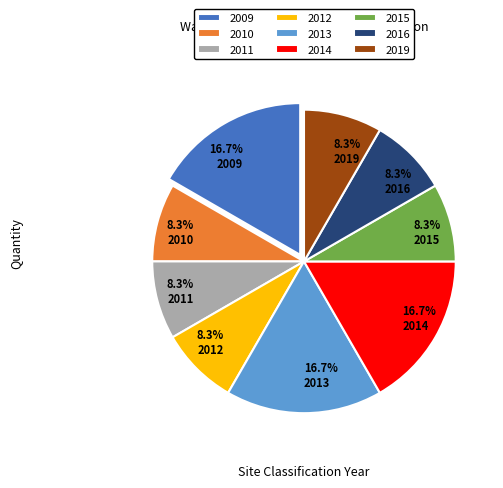

Count the number of slices in the pie.

9